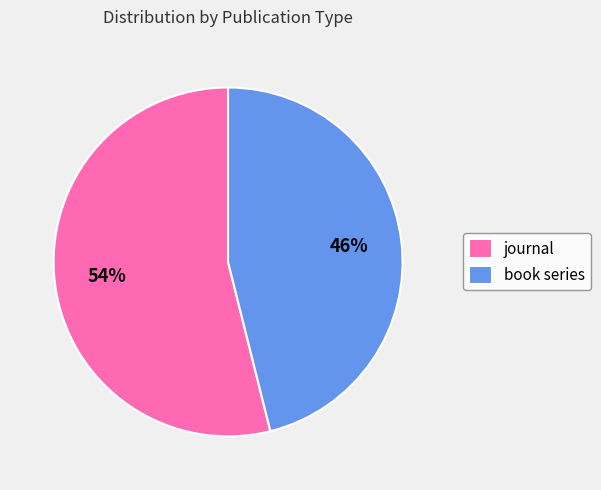

What is the ratio of the value at journal to the value at book series?

1.2